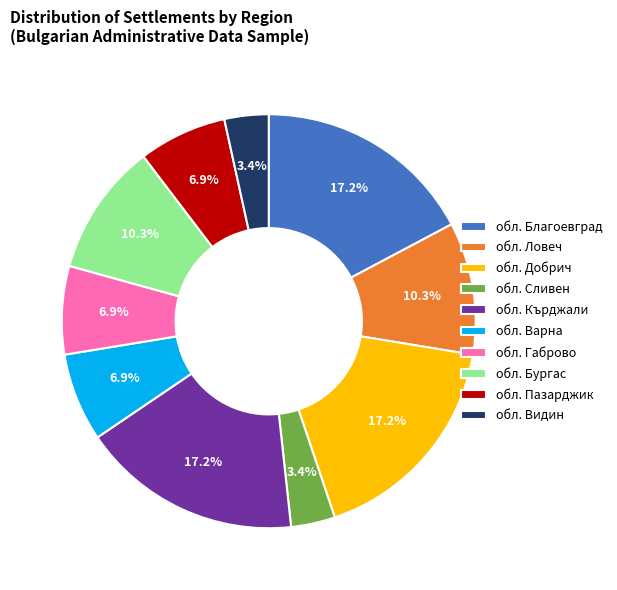

Is there a majority slice in this chart?

No